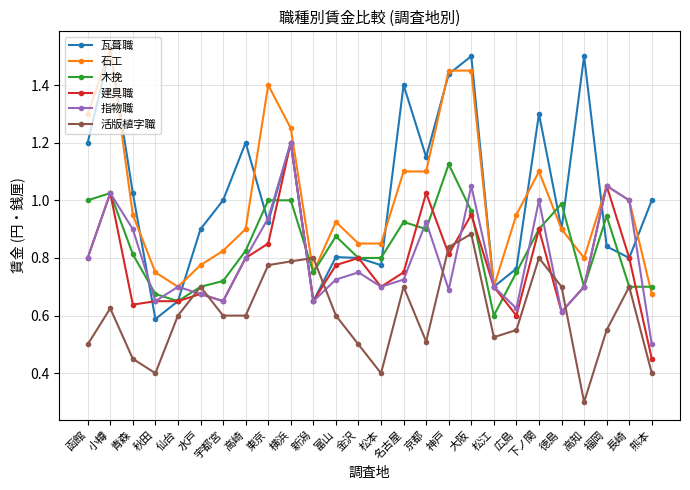

At which label does 指物職 reach its minimum?

熊本